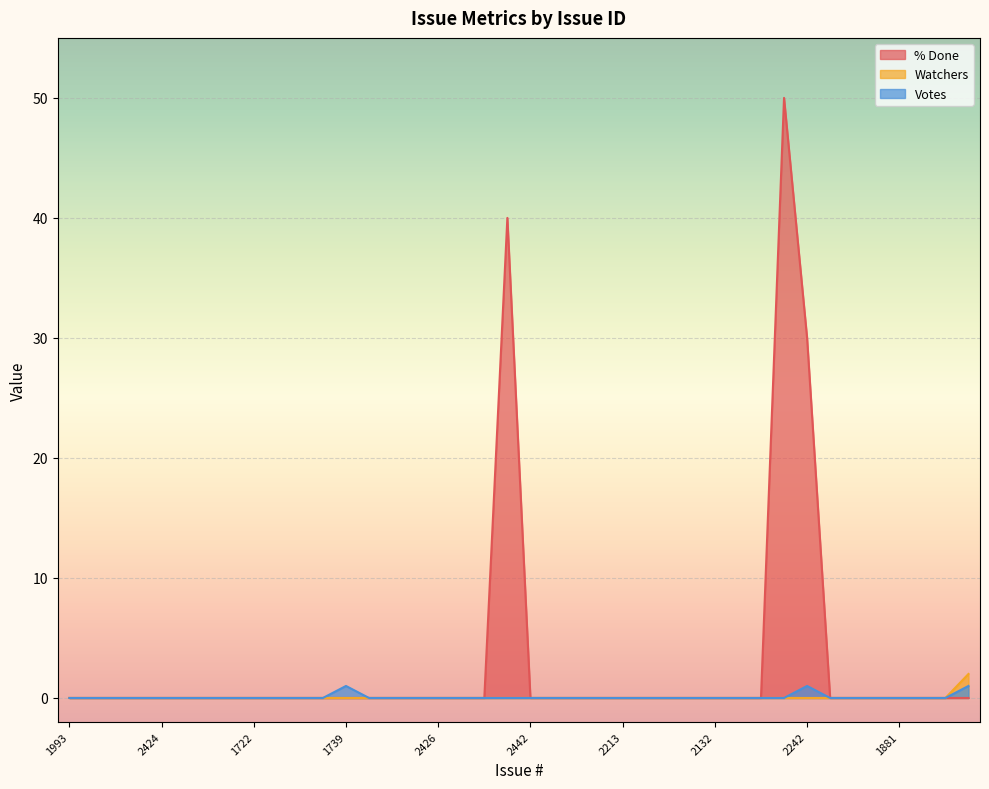

Reading left to right, transcribe all the data shown in this chart.

% Done: 0	0	0	0	0	0	0	0	0	0	0	0	0	0	0	0	0	0	0	40	0	0	0	0	0	0	0	0	0	0	0	50	30	0	0	0	0	0	0	0
Watchers: 0	0	0	0	0	0	0	0	0	0	0	0	0	0	0	0	0	0	0	0	0	0	0	0	0	0	0	0	0	0	0	0	0	0	0	0	0	0	0	2
Votes: 0	0	0	0	0	0	0	0	0	0	0	0	1	0	0	0	0	0	0	0	0	0	0	0	0	0	0	0	0	0	0	0	1	0	0	0	0	0	0	1